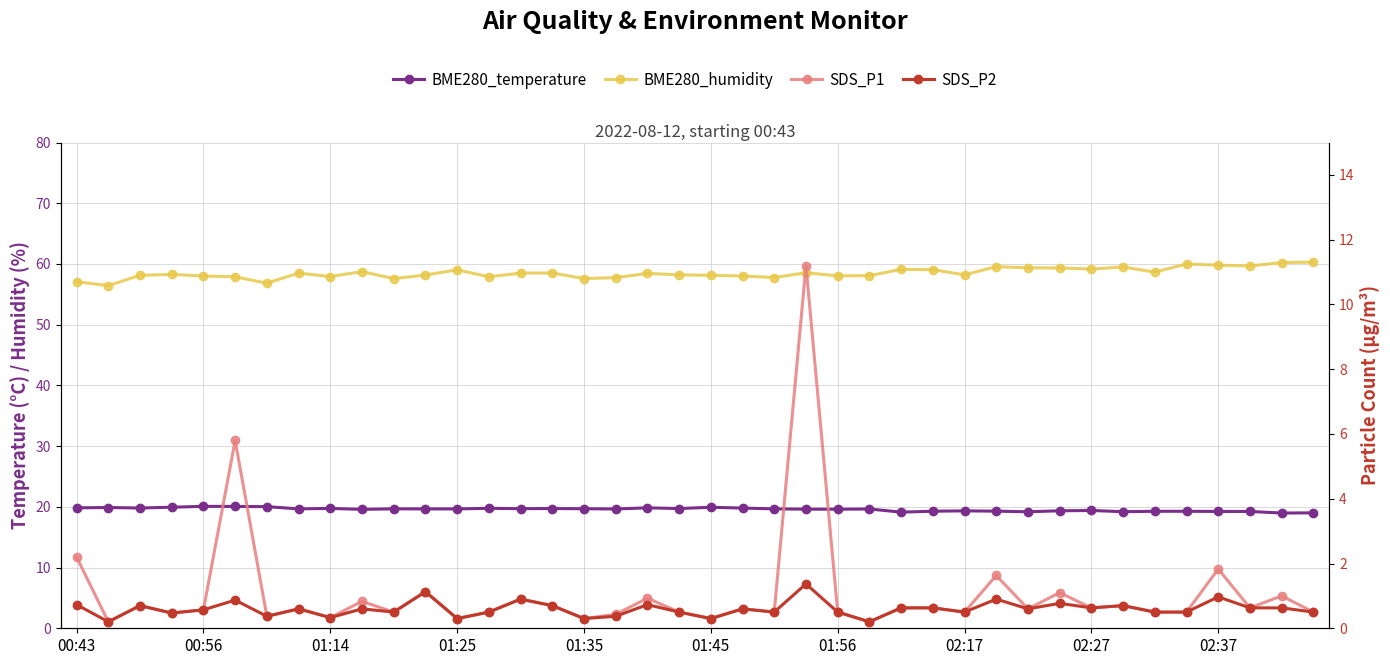

What is the minimum value for SDS_P1?

0.2